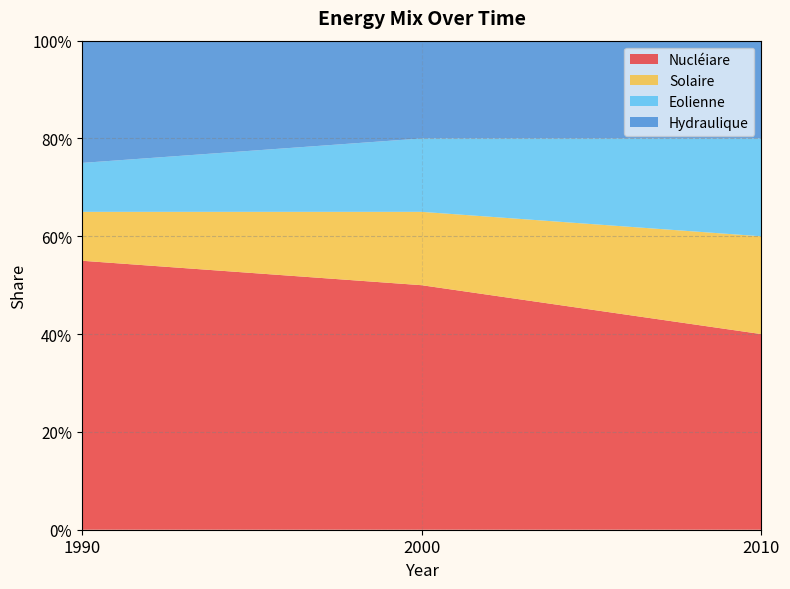

What is the total value across all series at 2000?

1.0